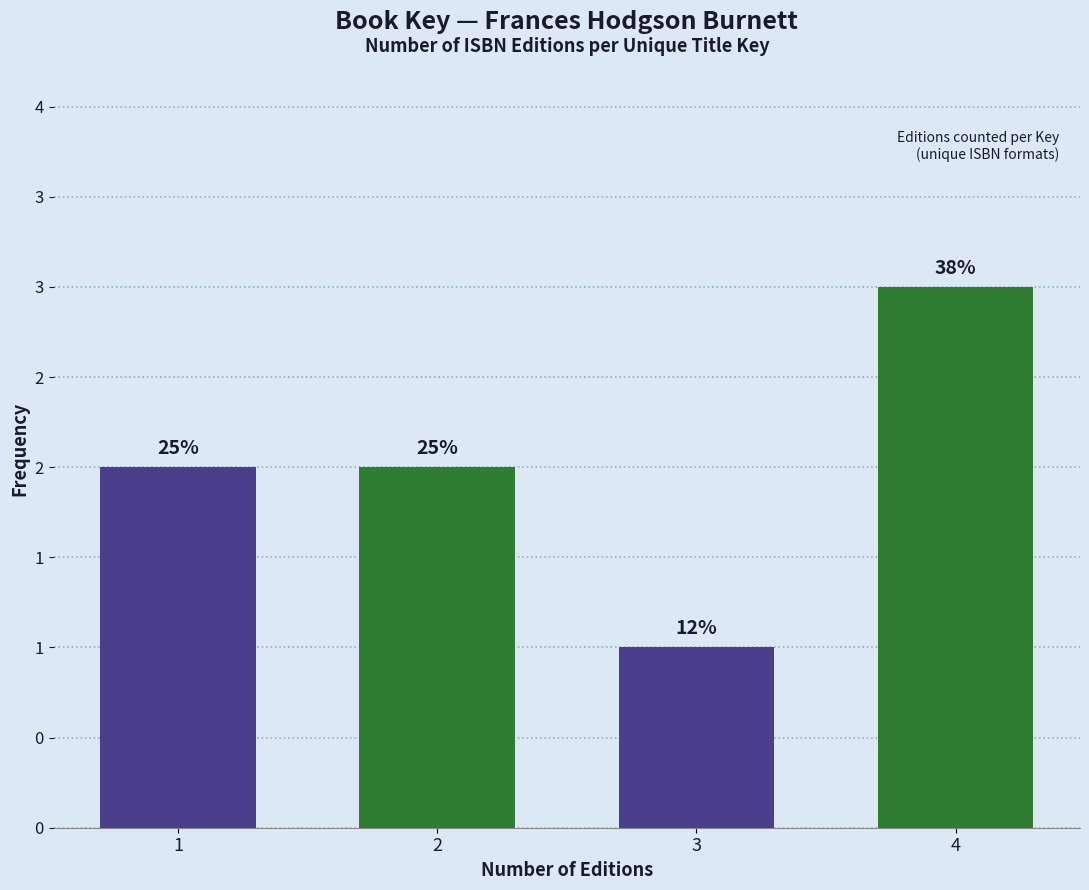

Does the chart contain any negative values?

No